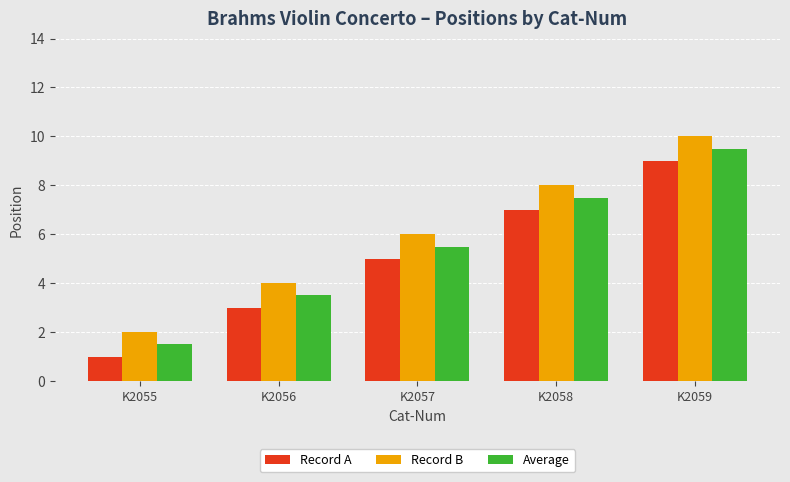

List the series in order of their overall mean, lowest first.

Record A, Average, Record B